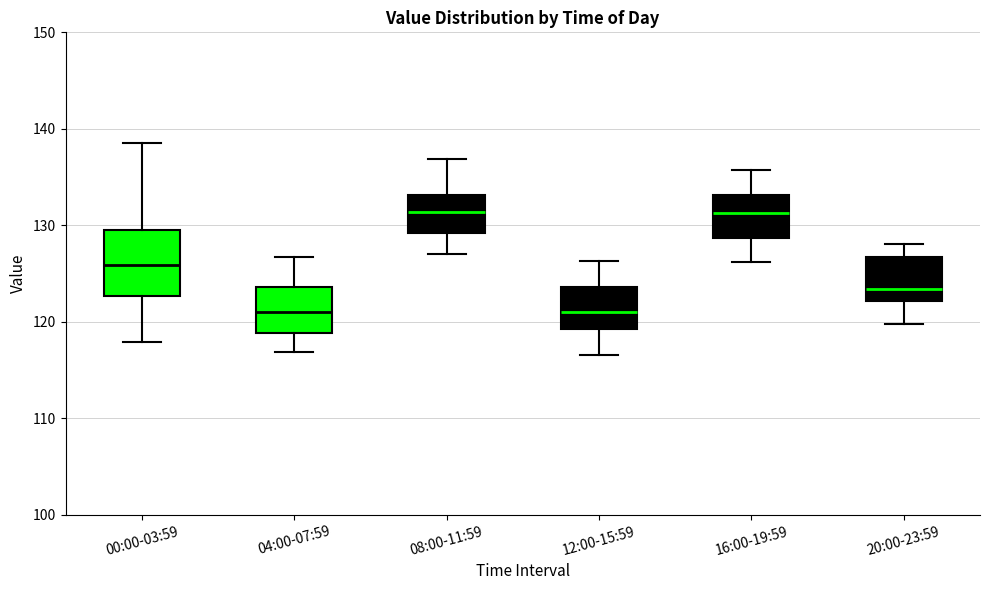

Reading left to right, transcribe this box plot: for each box, give where its median line is, the range the box spans, and where its two whiskers end, as read against the y-axis. The values are not printed on the chart, so give them approximately, as read against the axis.

00:00-03:59: median 126, box 123 to 130, whiskers 118 to 139
04:00-07:59: median 121, box 119 to 124, whiskers 117 to 127
08:00-11:59: median 131, box 129 to 133, whiskers 127 to 137
12:00-15:59: median 121, box 119 to 124, whiskers 117 to 126
16:00-19:59: median 131, box 129 to 133, whiskers 126 to 136
20:00-23:59: median 123, box 122 to 127, whiskers 120 to 128